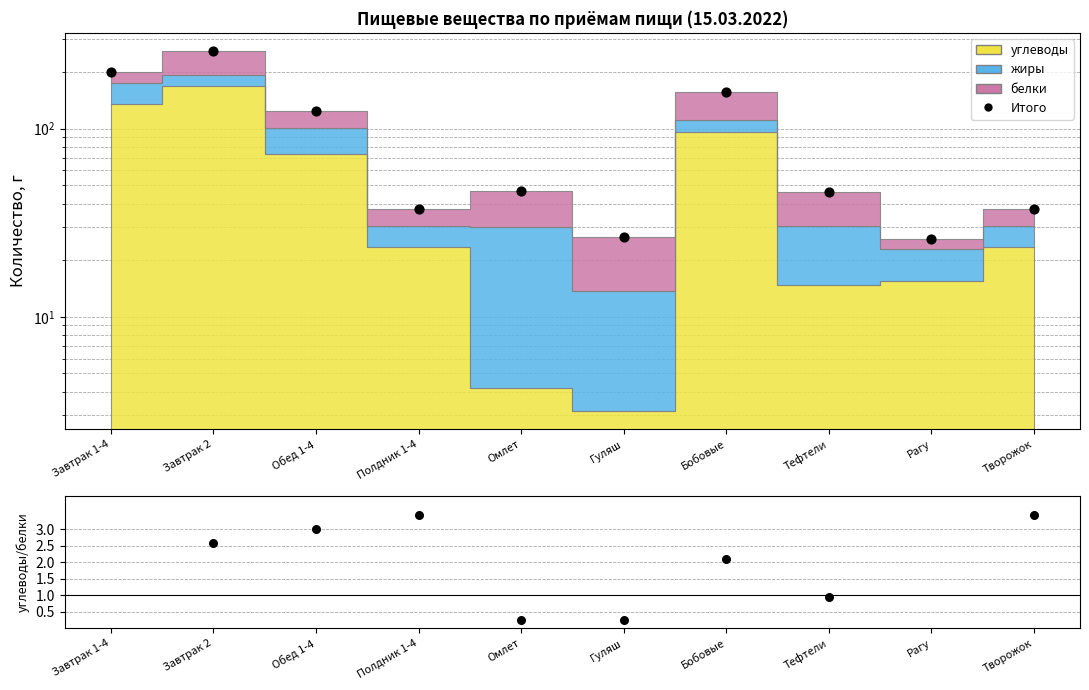

At how many categories does at least one series exceed 240?

1